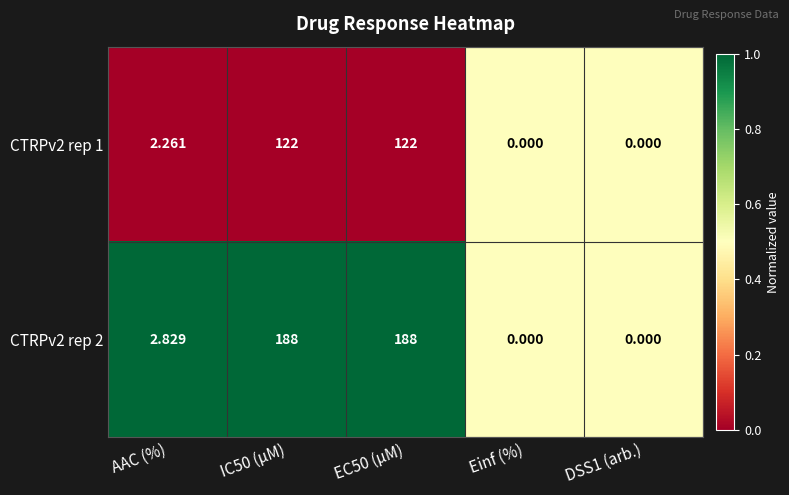

How many values in the CTRPv2 rep 1 series exceed 2?

3